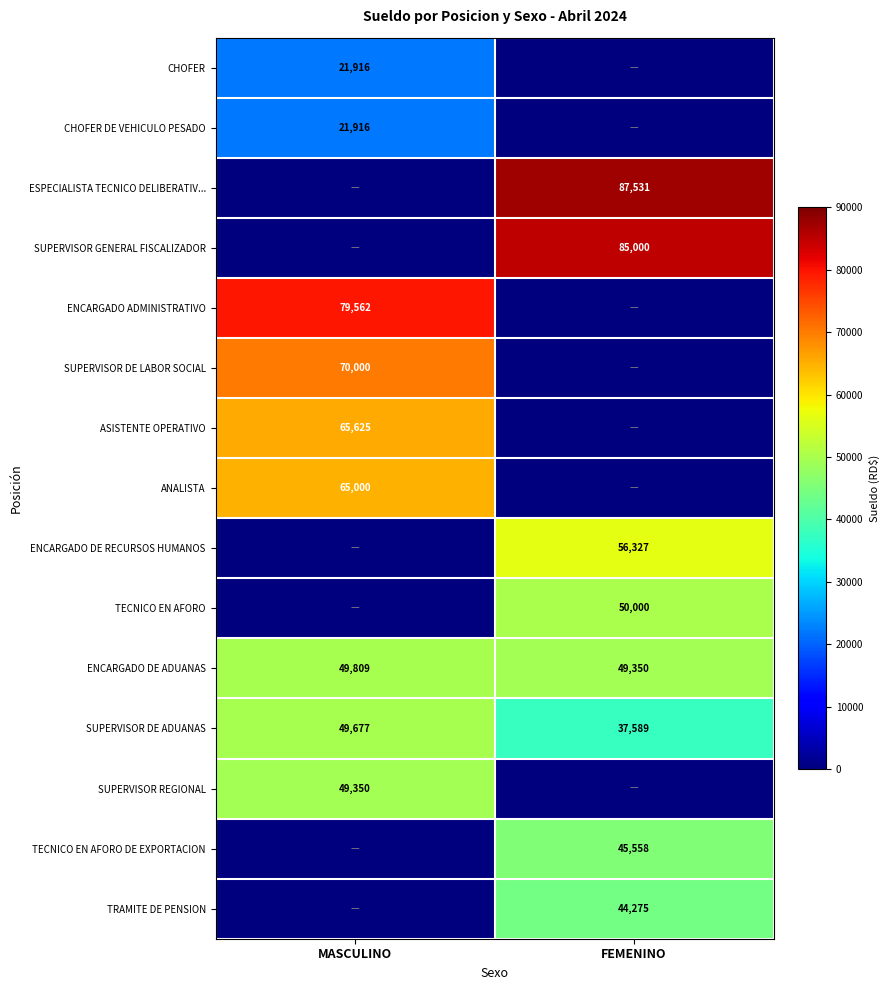

True or false: SUPERVISOR REGIONAL has a value of 49350 at MASCULINO.

True